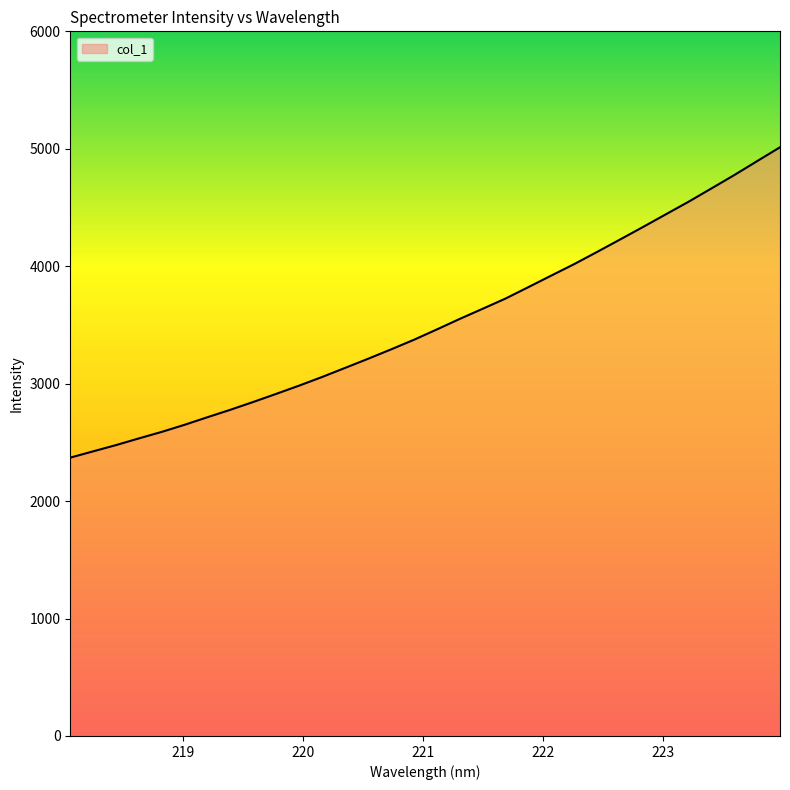

True or false: there are more than 2 points higher than both neighbors.

False